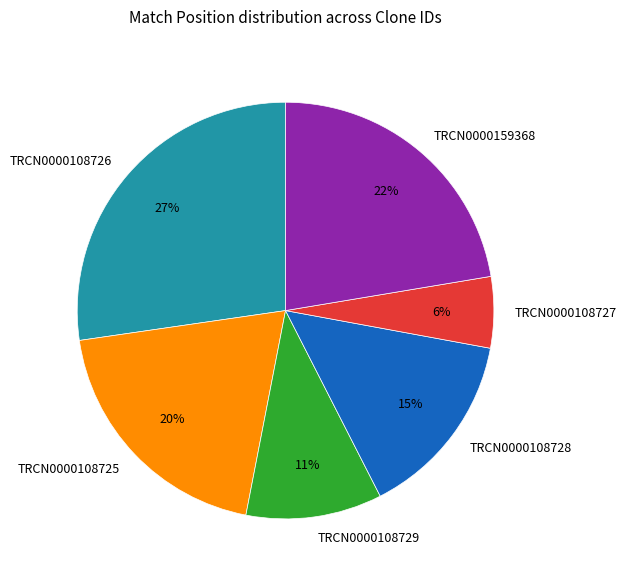

To the nearest percent, what is the average slice percentage?

17%